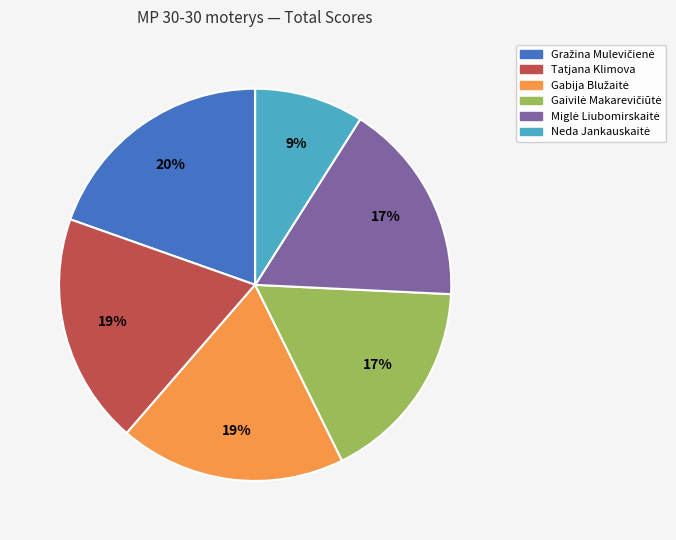

To the nearest percent, what is the average slice percentage?

17%